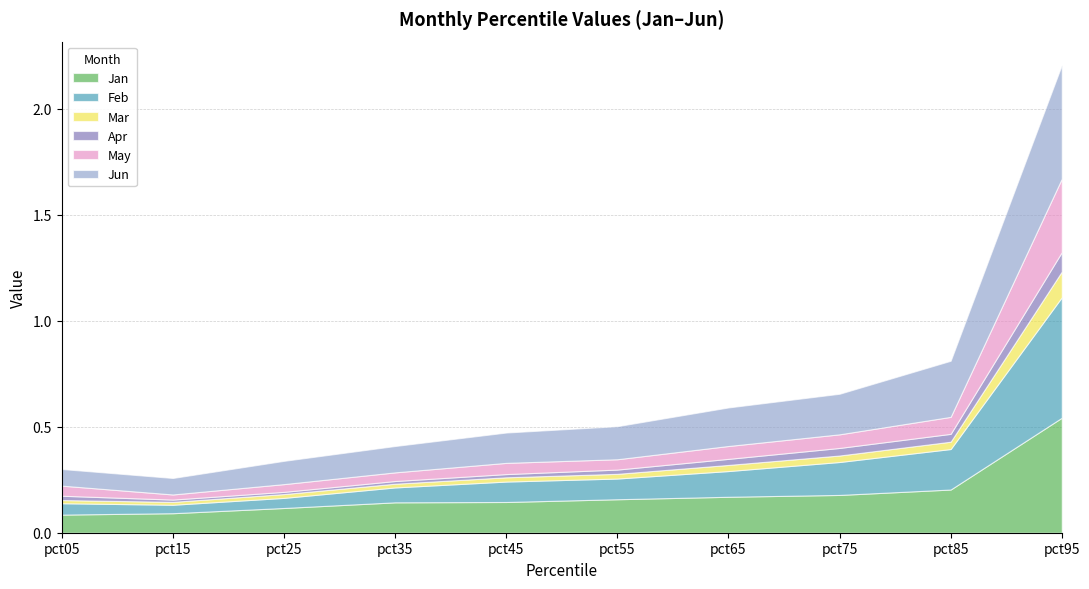

True or false: Apr and Jun intersect in this chart.

False